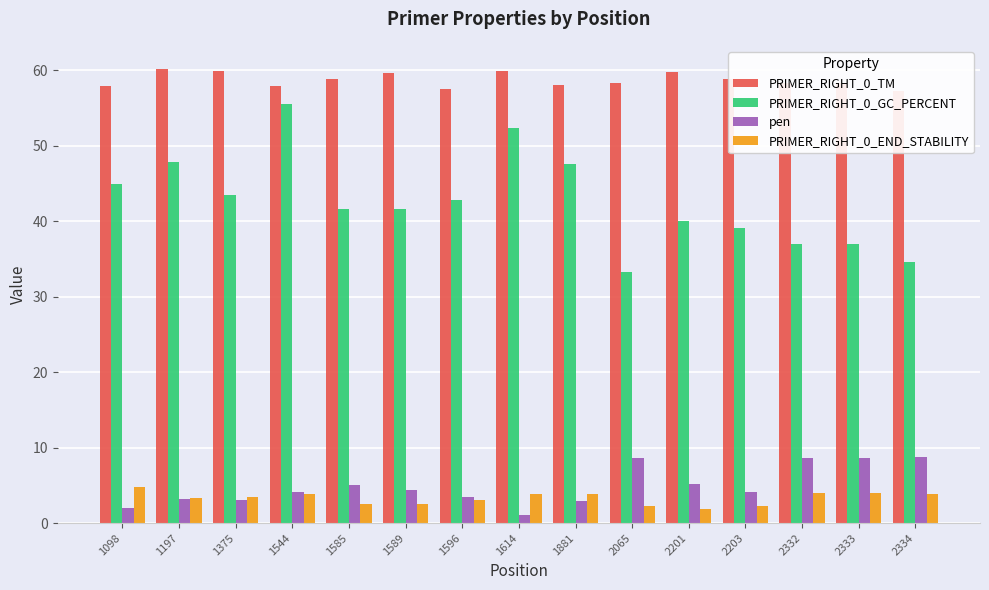

At which label does pen reach its minimum?

1614